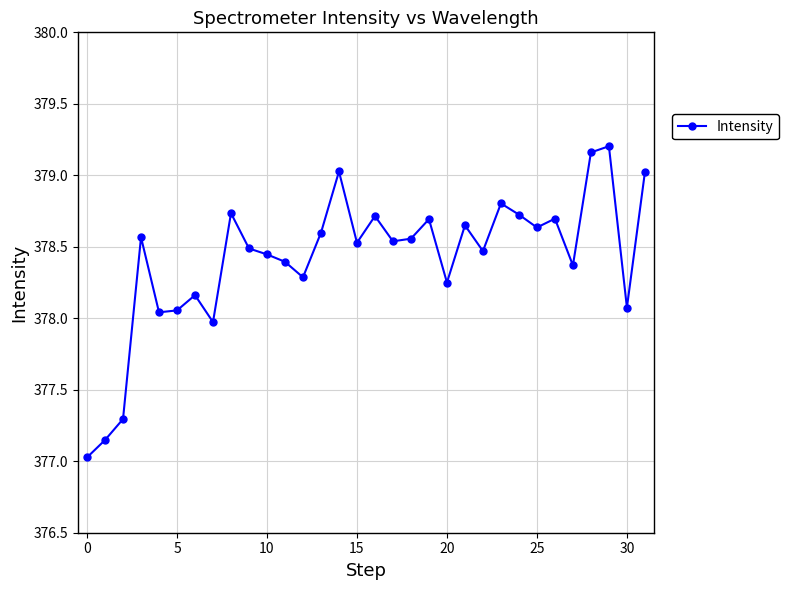

What is the difference between the maximum and minimum values?

2.2